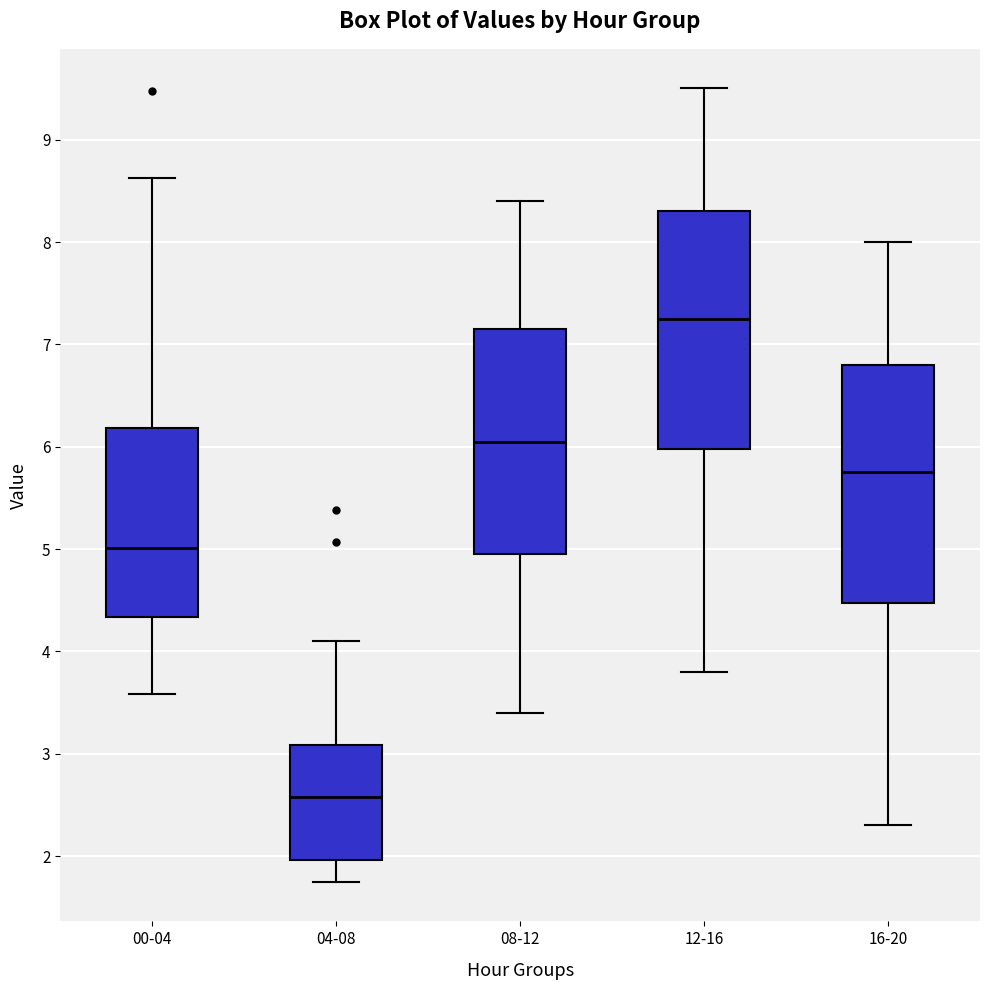

Where does the lower whisker of the box for 12-16 end on the y-axis? The values are not printed on the chart, so give them approximately, as read against the axis.

3.8